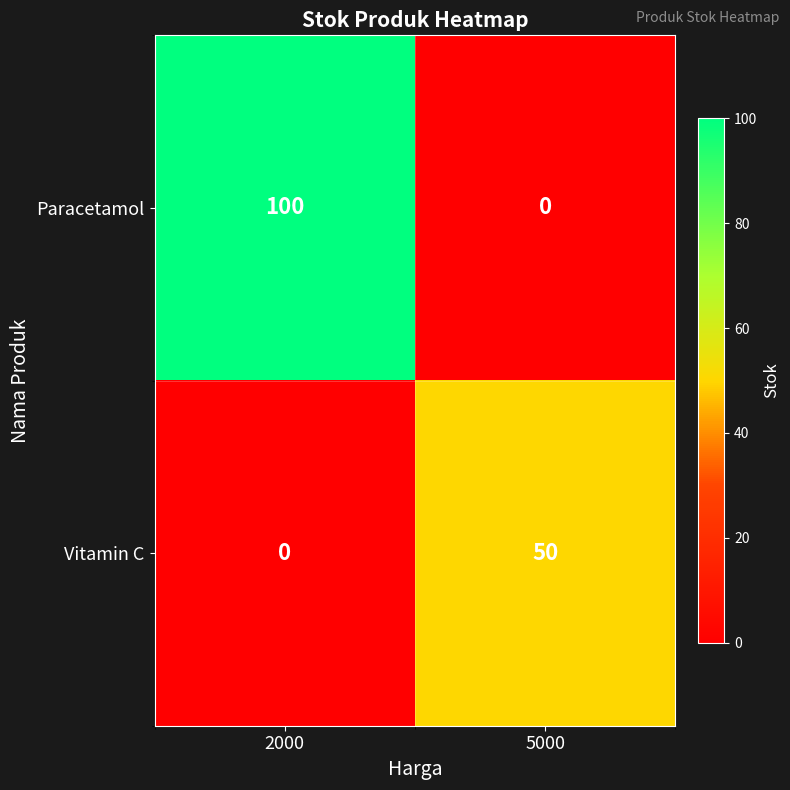

Reading left to right, list all the values displayed in this chart.

Paracetamol: 2000=100	5000=0
Vitamin C: 2000=0	5000=50